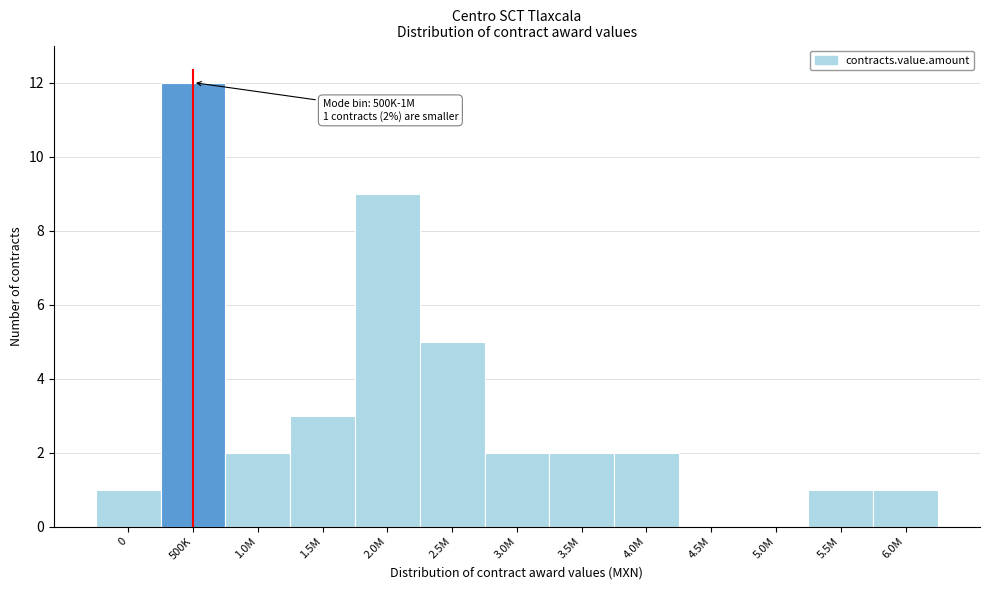

Reading right to left, transcribe all the data shown in this chart.

6.0M=1	5.5M=1	5.0M=0	4.5M=0	4.0M=2	3.5M=2	3.0M=2	2.5M=5	2.0M=9	1.5M=3	1.0M=2	500K=12	0=1